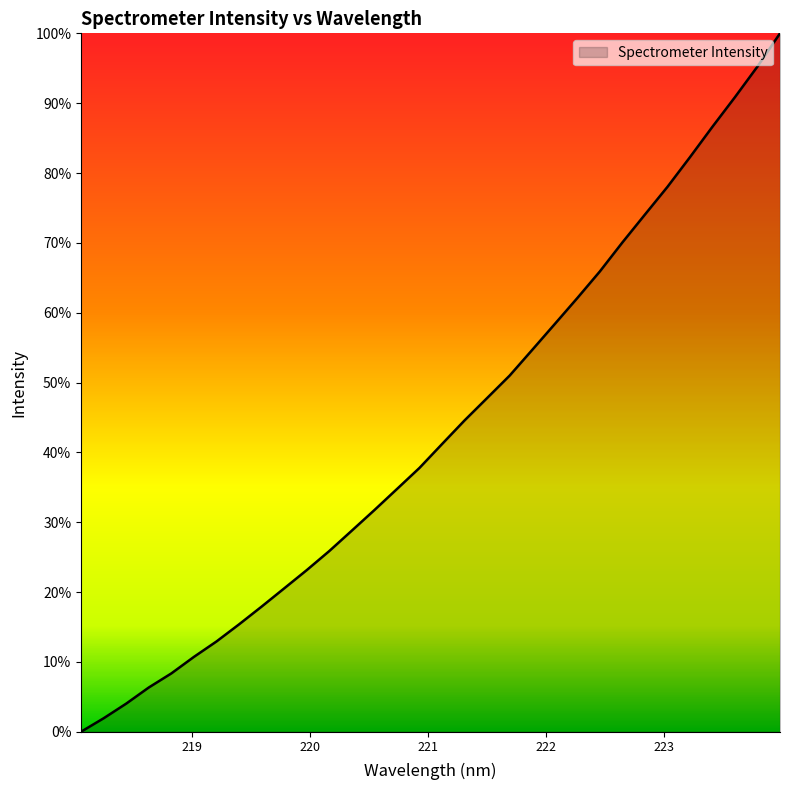

What is the greatest value displayed?

100.0